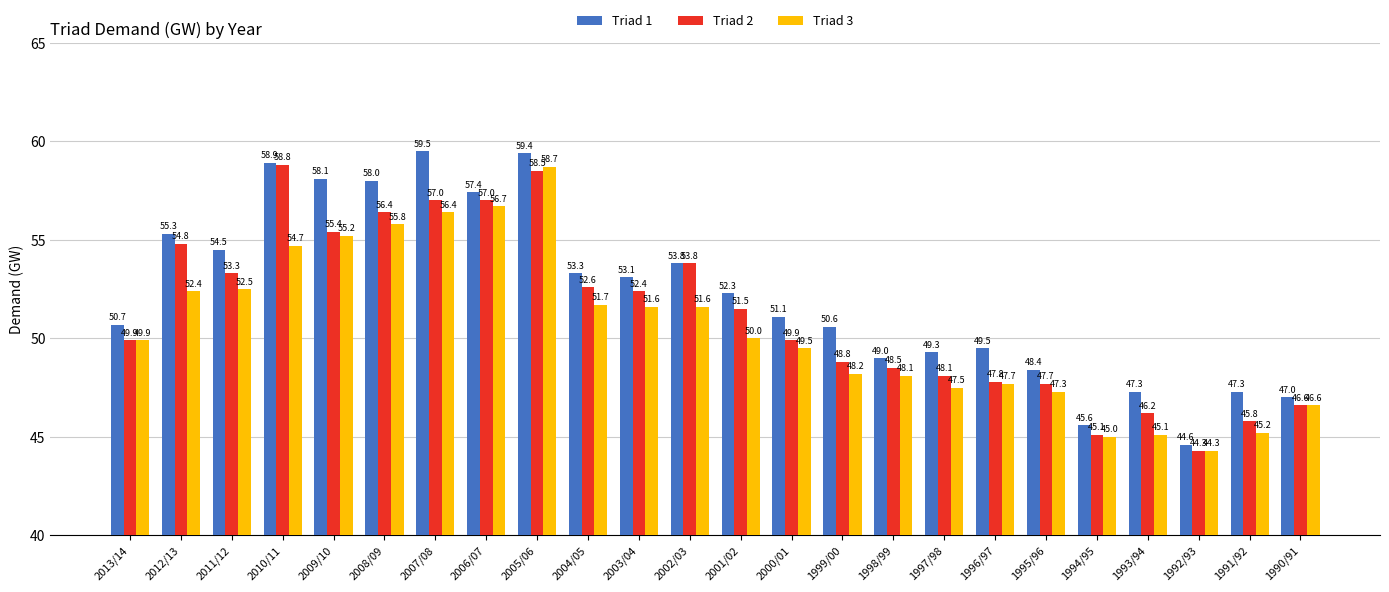

What is the total value across all series at 2006/07?

171.1